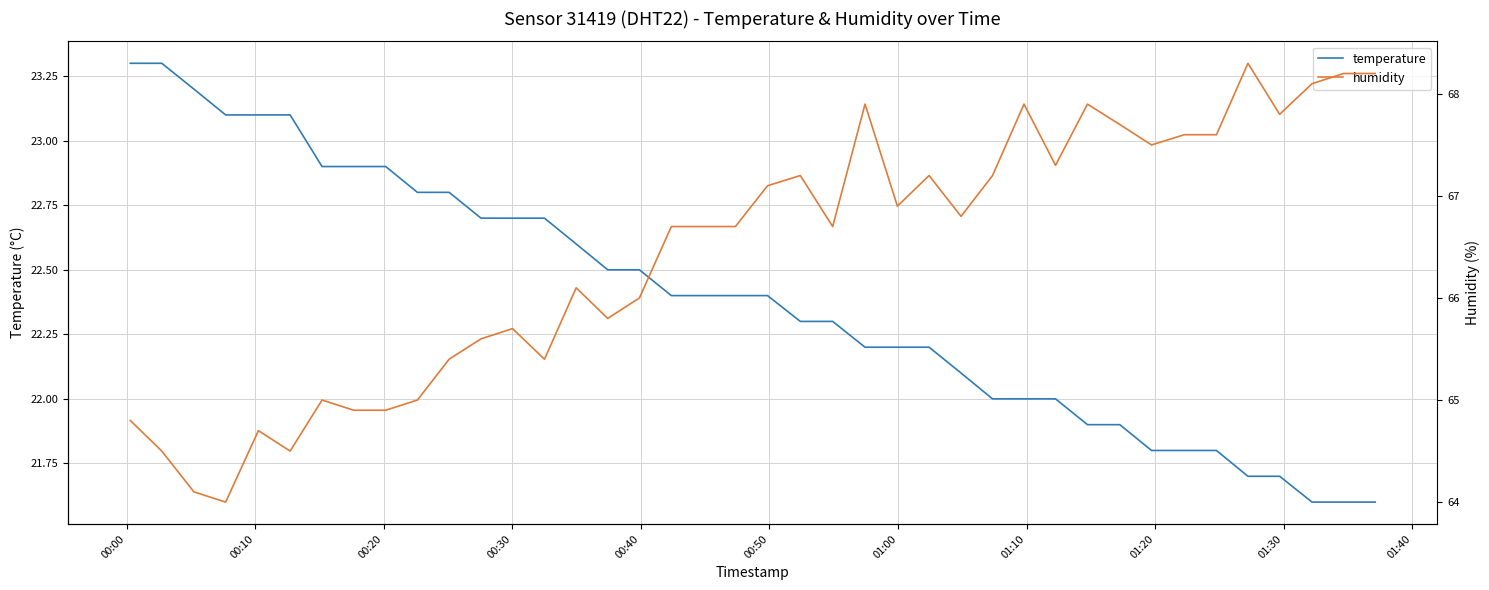

Rank the series by their maximum value, from lowest to highest.

temperature, humidity